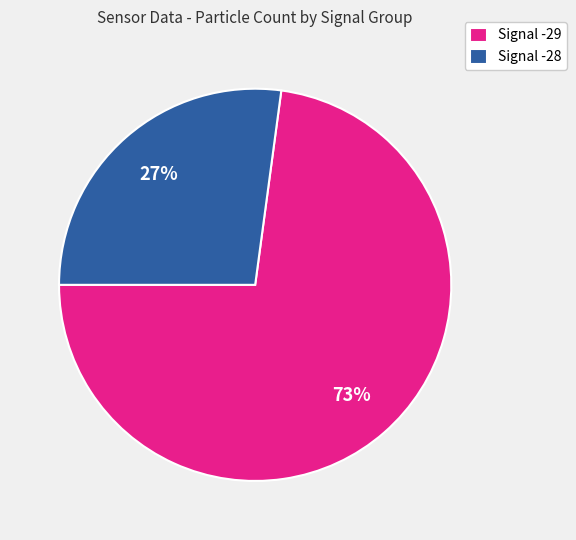

How many segments does this pie chart have?

2